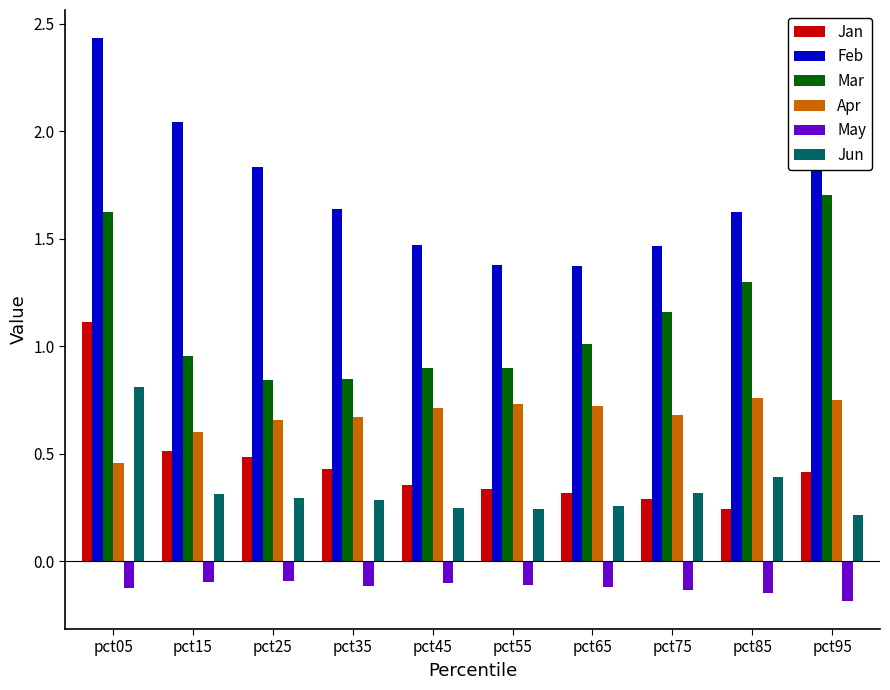

What is the minimum value shown in the chart?

-0.2